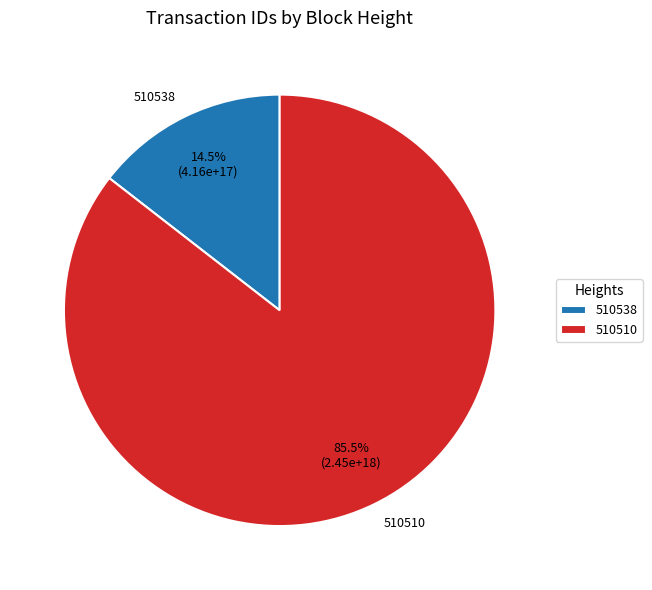

Which has a higher value, 510538 or 510510?

510510